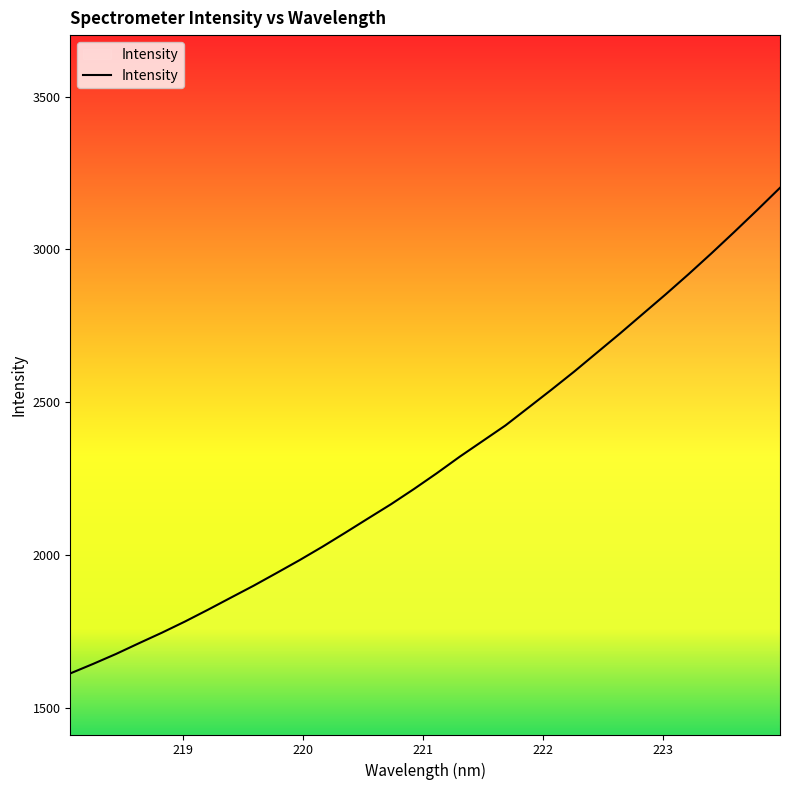

What is the greatest value displayed?

3202.0